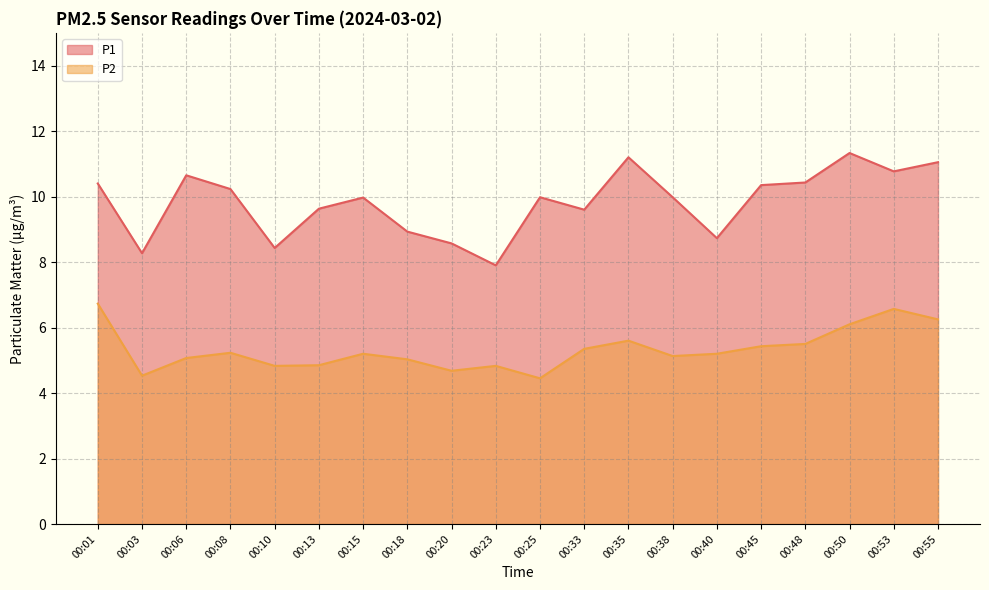

List the series in order of their overall mean, highest first.

P1, P2